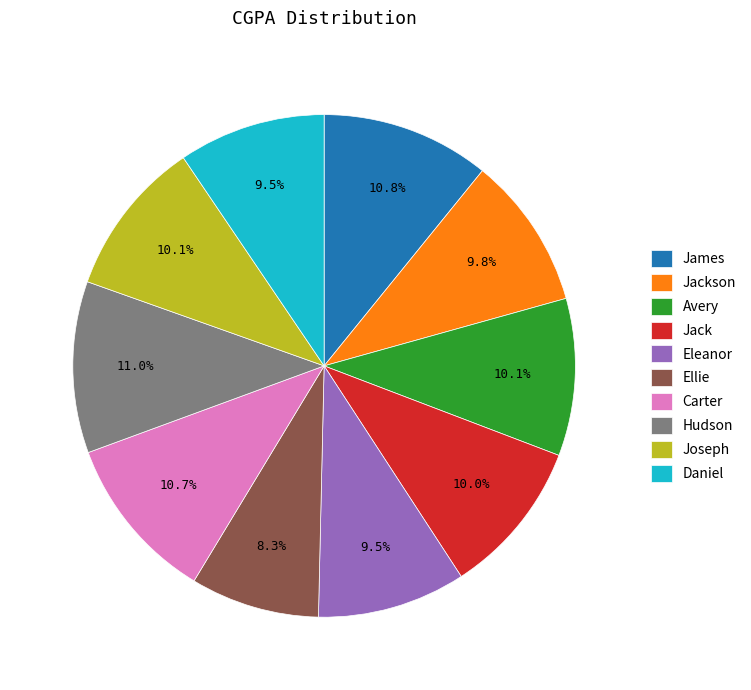

Is Hudson the majority of the pie?

No